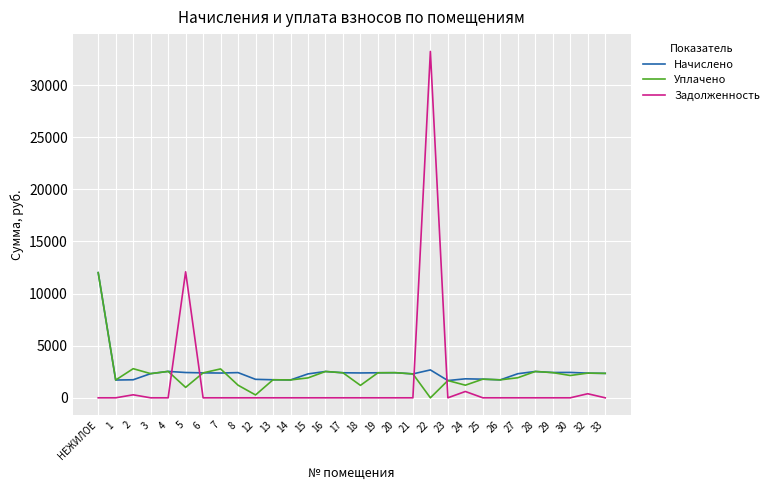

True or false: Уплачено has more than 1 interior local peaks.

True